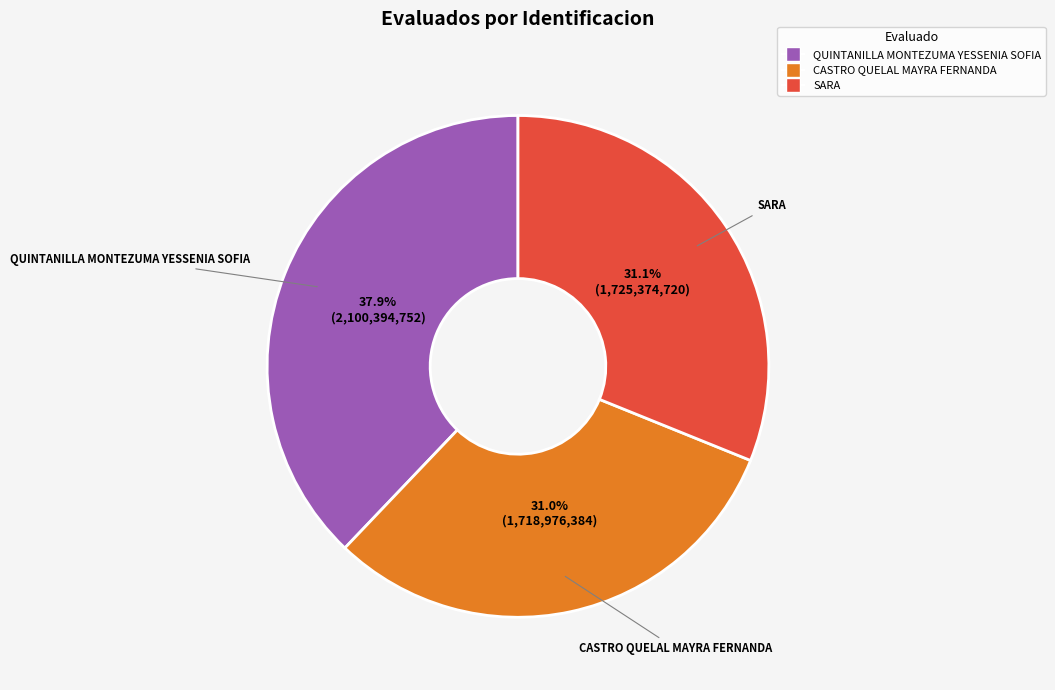

To the nearest percent, what portion does CASTRO QUELAL MAYRA FERNANDA represent?

31%